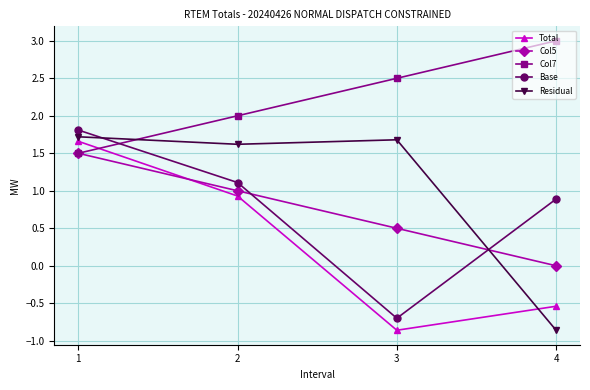

What is the total value across all series at 2?

6.7